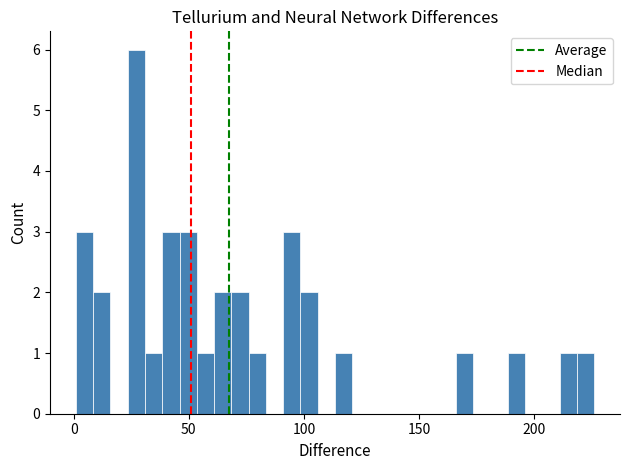

Read against the x-axis, roughly where is the centre of the tallest bar?

25